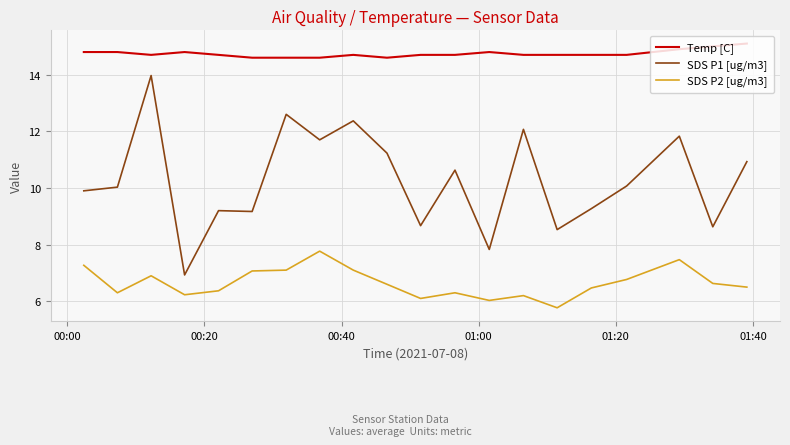

What are all the series names shown in the legend?

Temp [C], SDS P1 [ug/m3], SDS P2 [ug/m3]